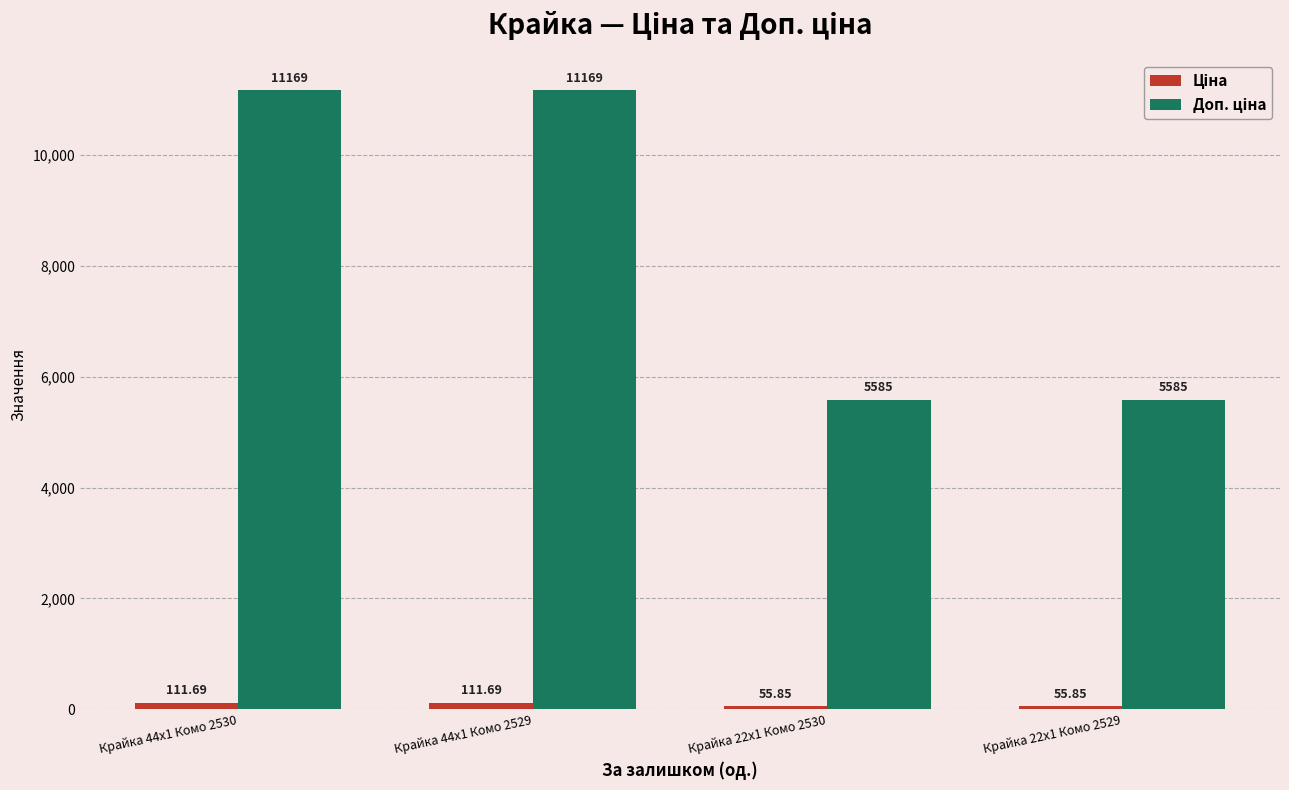

Is the value of Доп. ціна at Крайка 22x1 Комо 2530 greater than the value of Ціна at Крайка 22x1 Комо 2530?

Yes